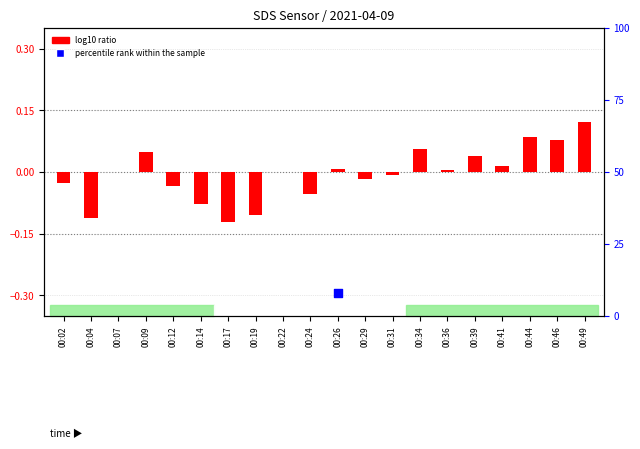

Is the value of log10 ratio at 00:44 greater than the value of percentile rank within the sample at 00:07?

Yes